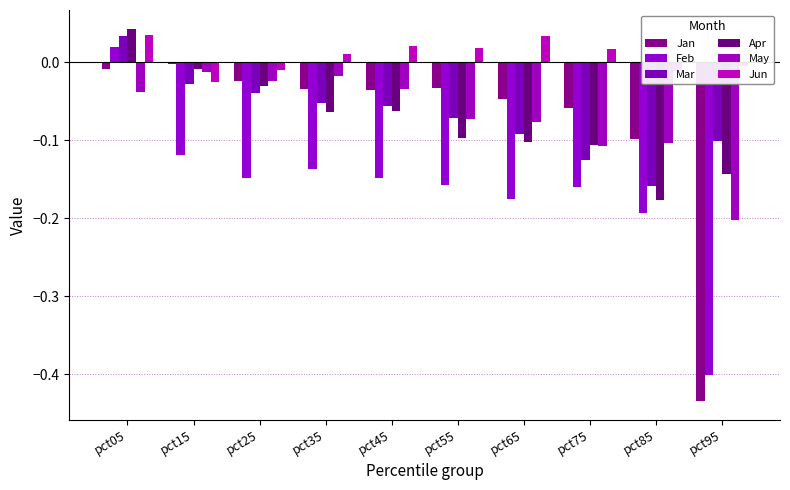

Rank the categories by Apr value from lowest to highest.

pct85, pct95, pct75, pct65, pct55, pct35, pct45, pct25, pct15, pct05